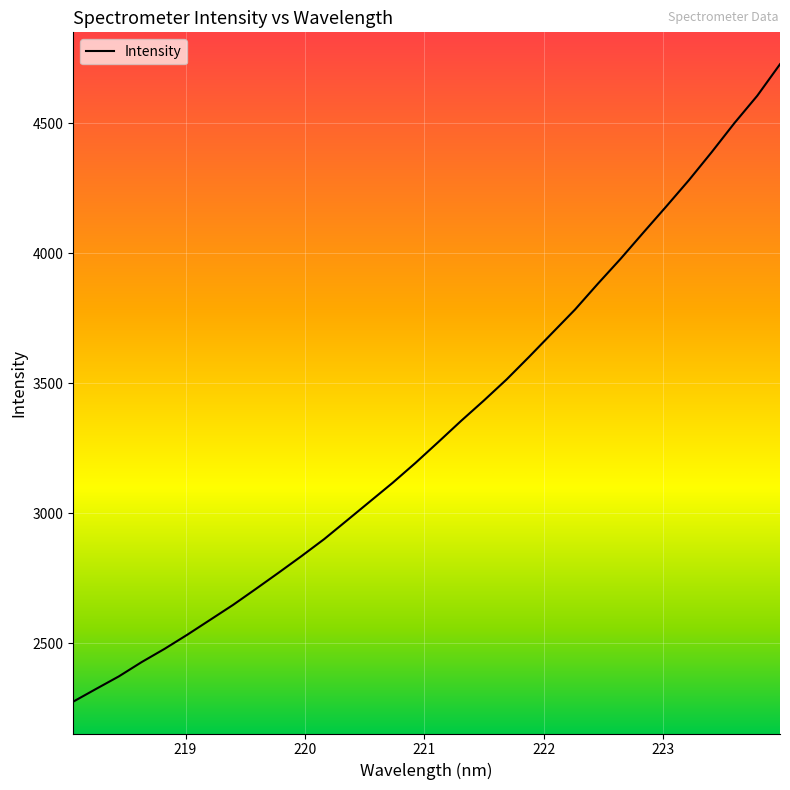

Reading right to left, transcribe all the data shown in this chart.

4726.3	4604.8	4500.1	4388.2	4280.4	4178.8	4078.9	3977.9	3881.8	3782.8	3692.8	3602.4	3514.3	3433.0	3354.7	3273.3	3193.1	3116.8	3044.6	2972.3	2900.4	2834.7	2771.1	2708.6	2647.1	2589.9	2532.8	2478.2	2427.5	2372.5	2324.2	2275.3